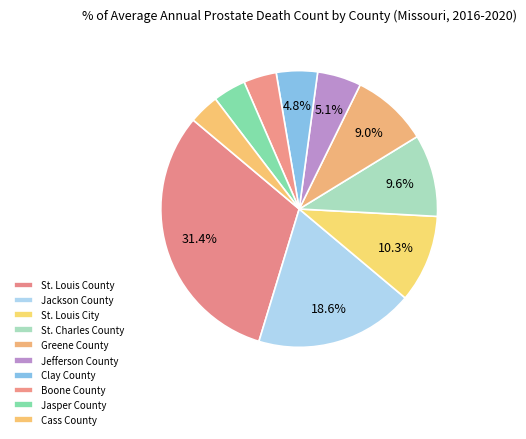

Which has a higher value, Cass County or St. Louis County?

St. Louis County